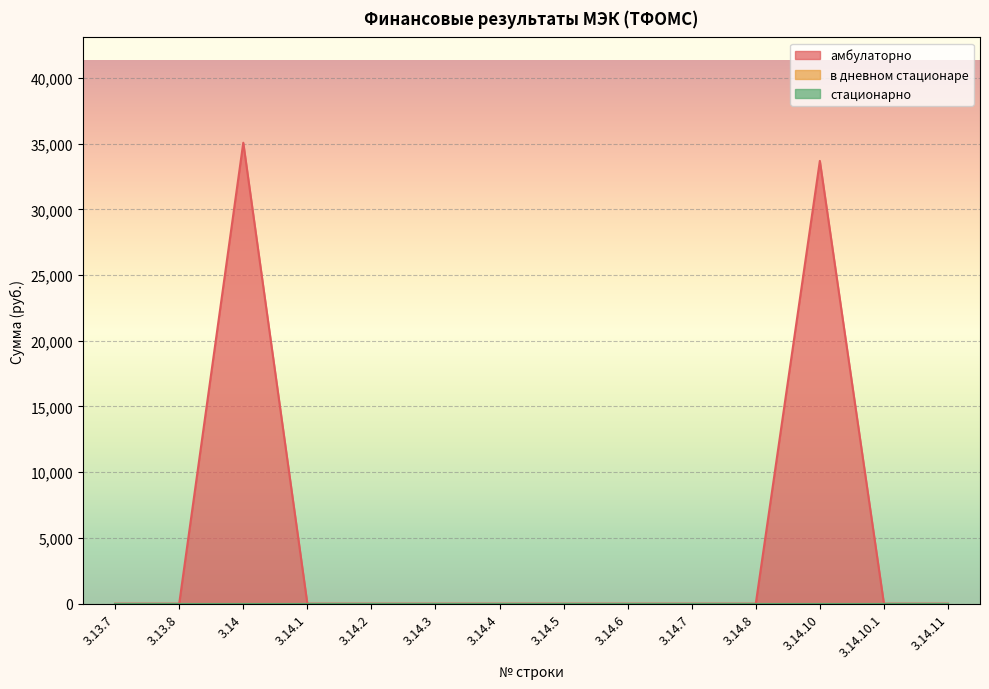

At which label does стационарно reach its peak?

3.13.7